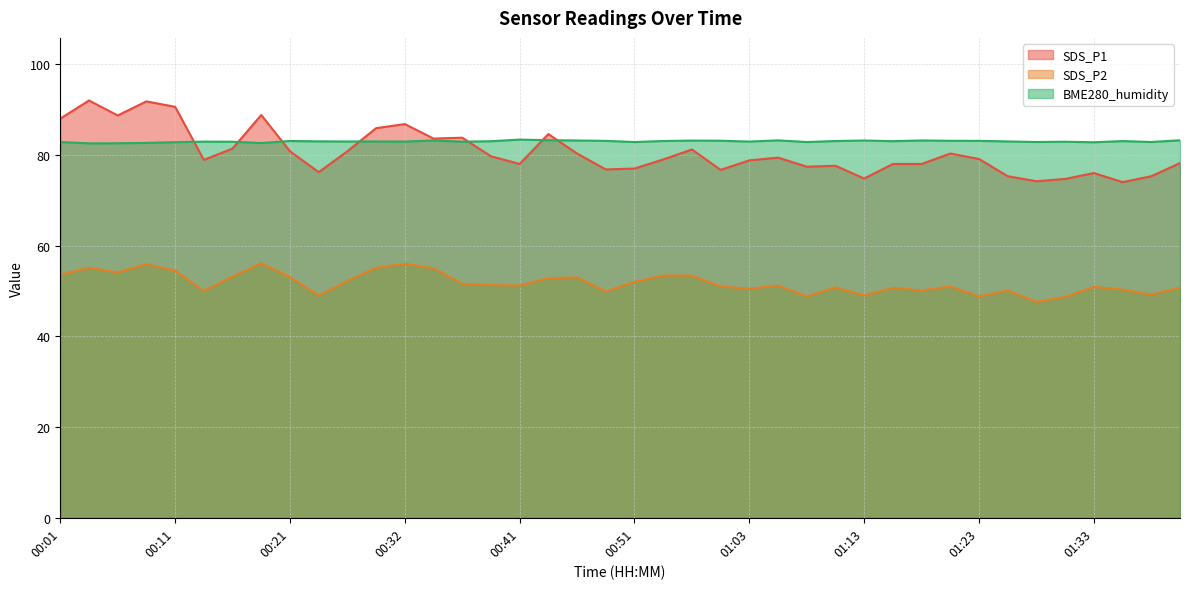

What is the value of the SDS_P1 point at the 1st from the left?

88.0